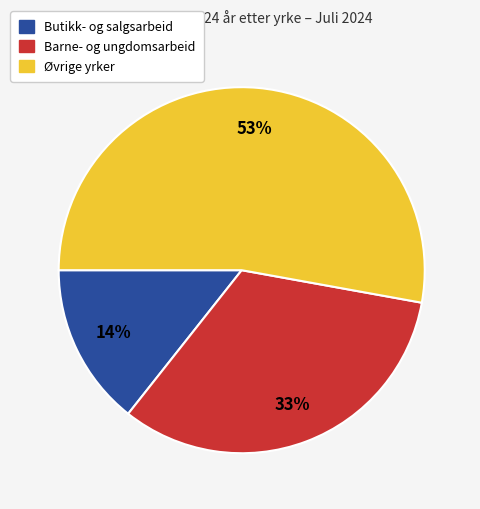

Is there a majority slice in this chart?

Yes